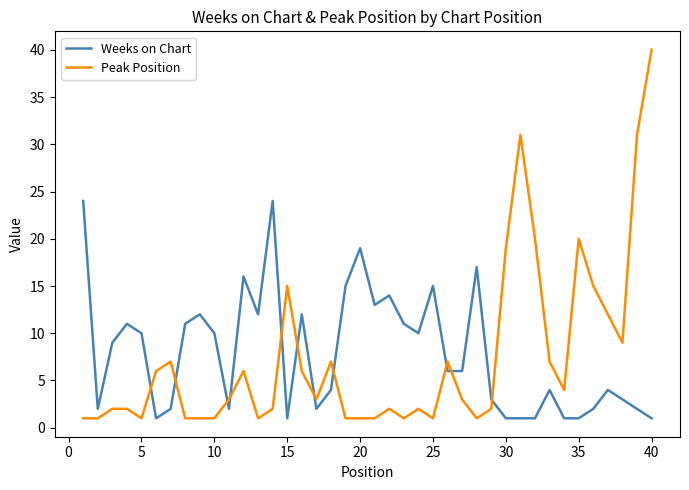

Does the chart display data point markers on the line(s)?

No